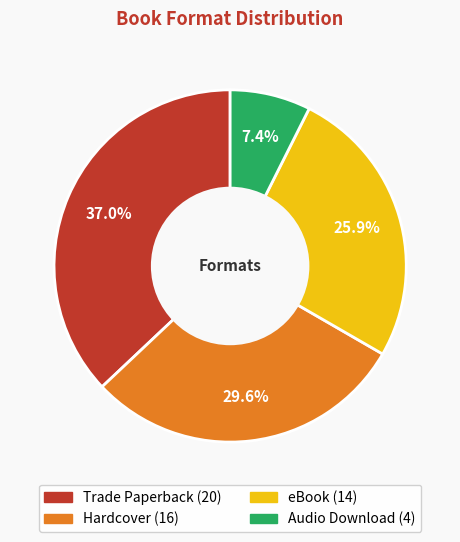

To the nearest percent, what is the combined percentage of eBook and Trade Paperback?

63%